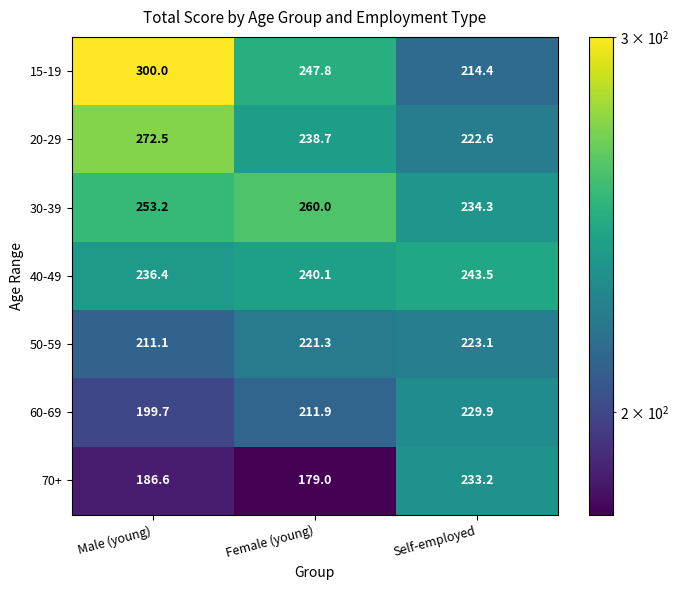

Reading right to left, extract all data points from this chart.

15-19: Self-employed=214.4	Female (young)=247.8	Male (young)=300.0
20-29: Self-employed=222.6	Female (young)=238.7	Male (young)=272.5
30-39: Self-employed=234.3	Female (young)=260.0	Male (young)=253.2
40-49: Self-employed=243.5	Female (young)=240.1	Male (young)=236.4
50-59: Self-employed=223.1	Female (young)=221.3	Male (young)=211.1
60-69: Self-employed=229.9	Female (young)=211.9	Male (young)=199.7
70+: Self-employed=233.2	Female (young)=179.0	Male (young)=186.6